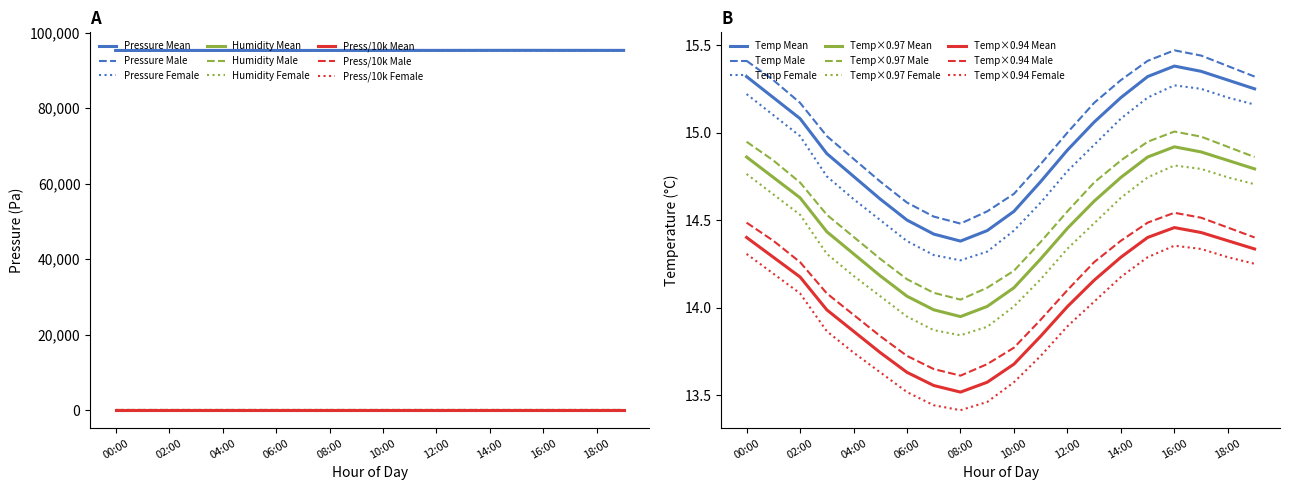

What is the label of the 8th point from the right?

12:00